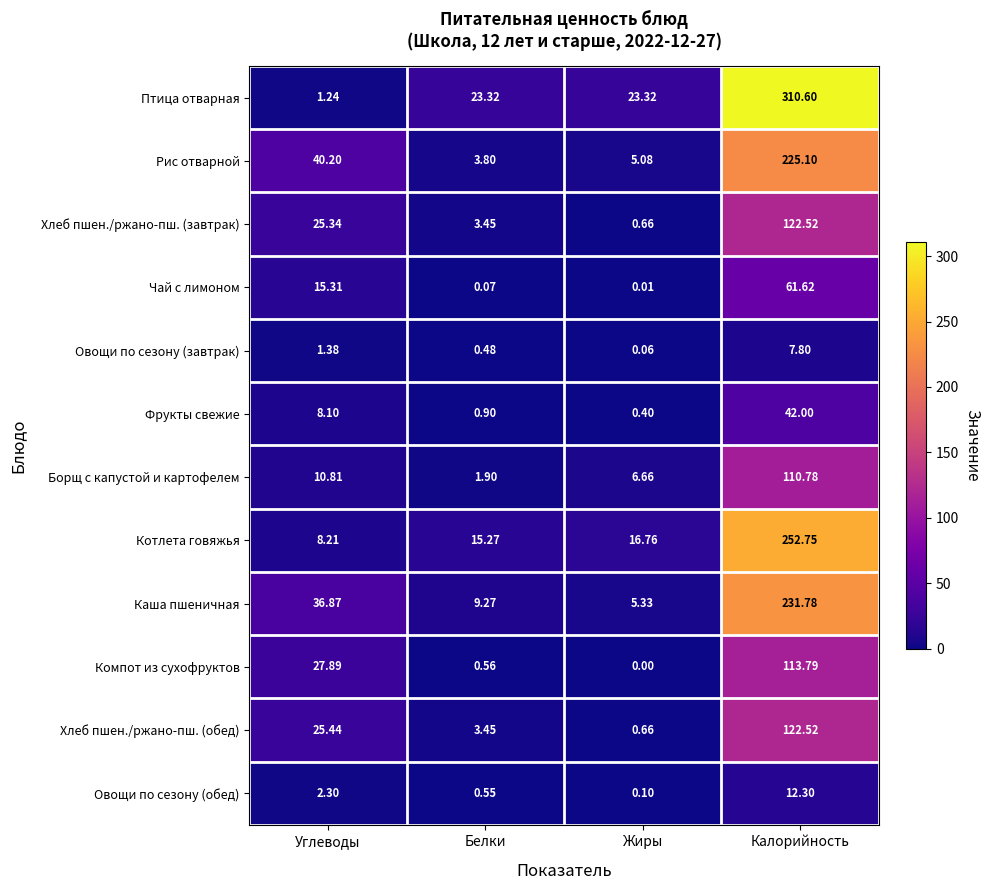

Where does the Каша пшеничная series first go above 36?

Углеводы